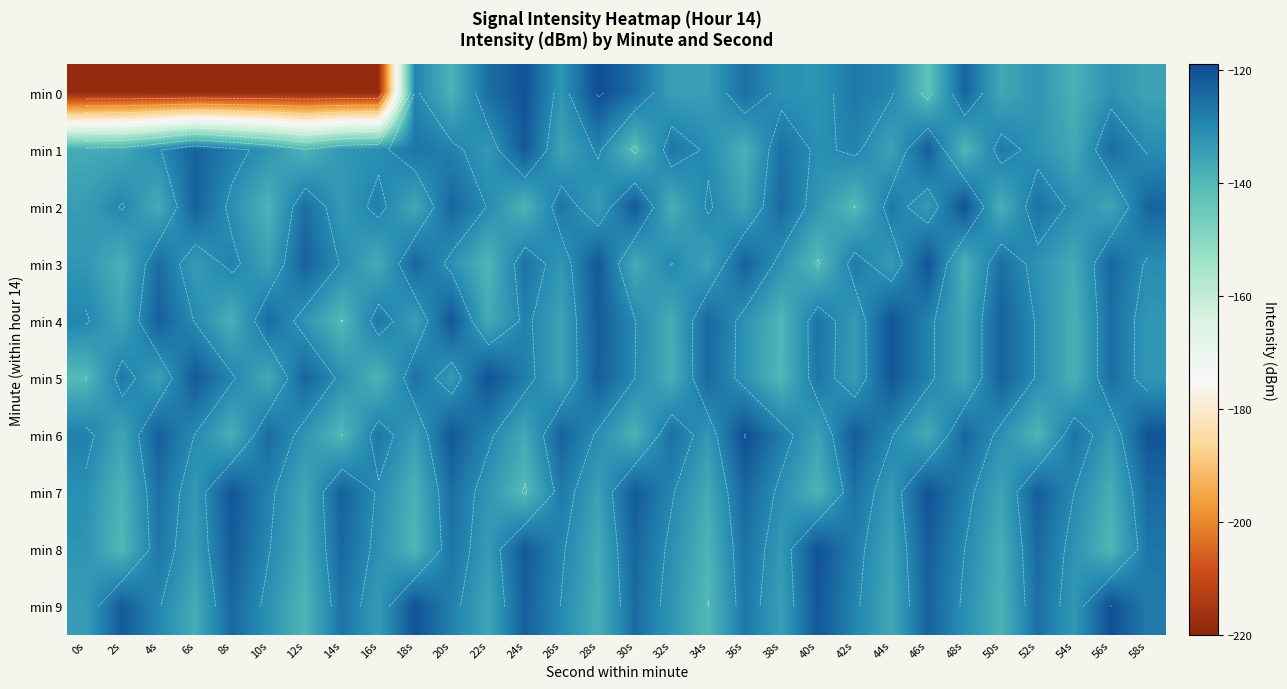

At 46s, list the series in order from smallest to largest.

min 0, min 6, min 2, min 4, min 5, min 9, min 1, min 8, min 3, min 7